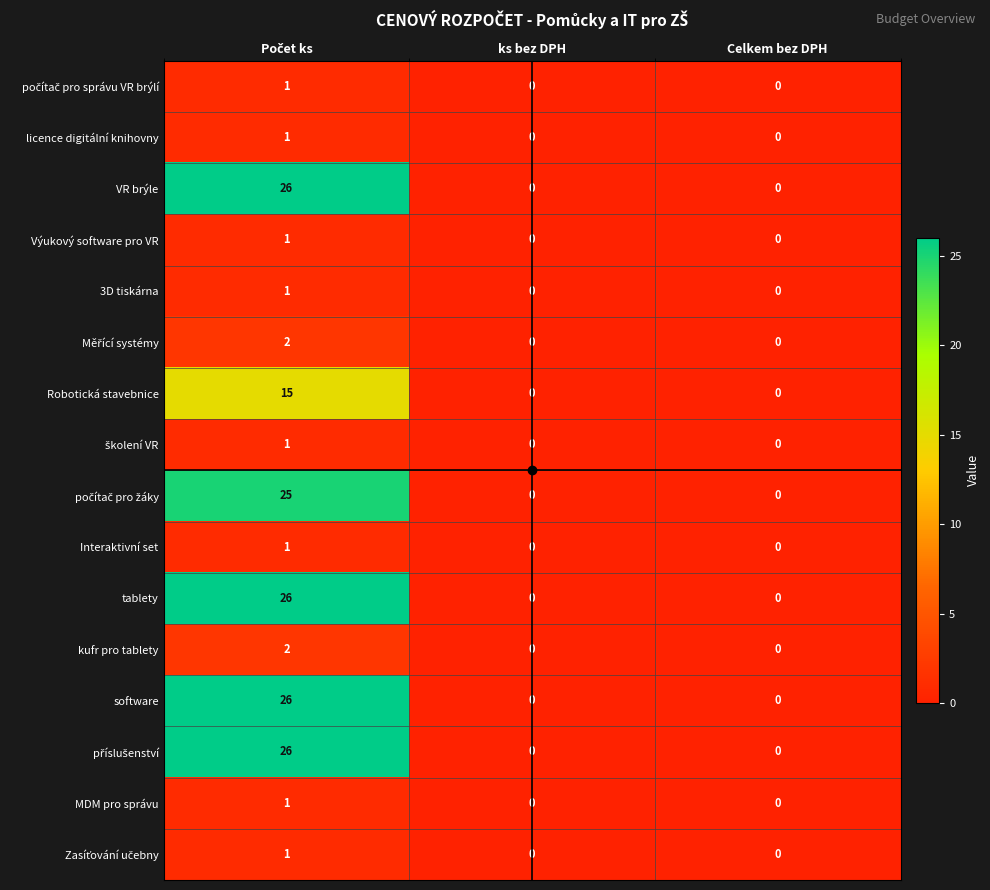

How many values in the tablety series exceed 0?

1